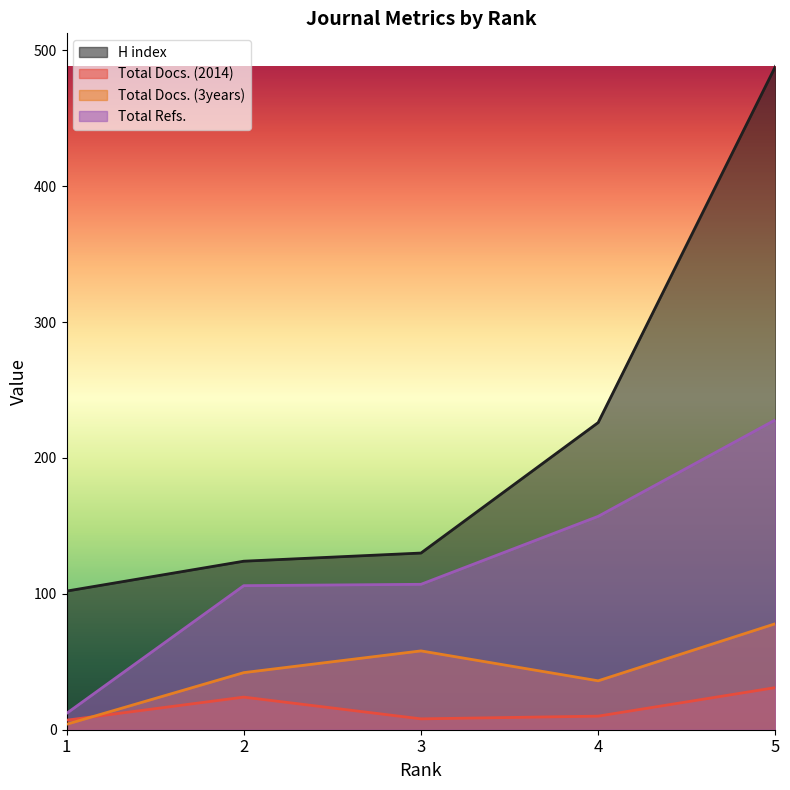

At which category does Total Docs. (2014) reach its first local valley?

3